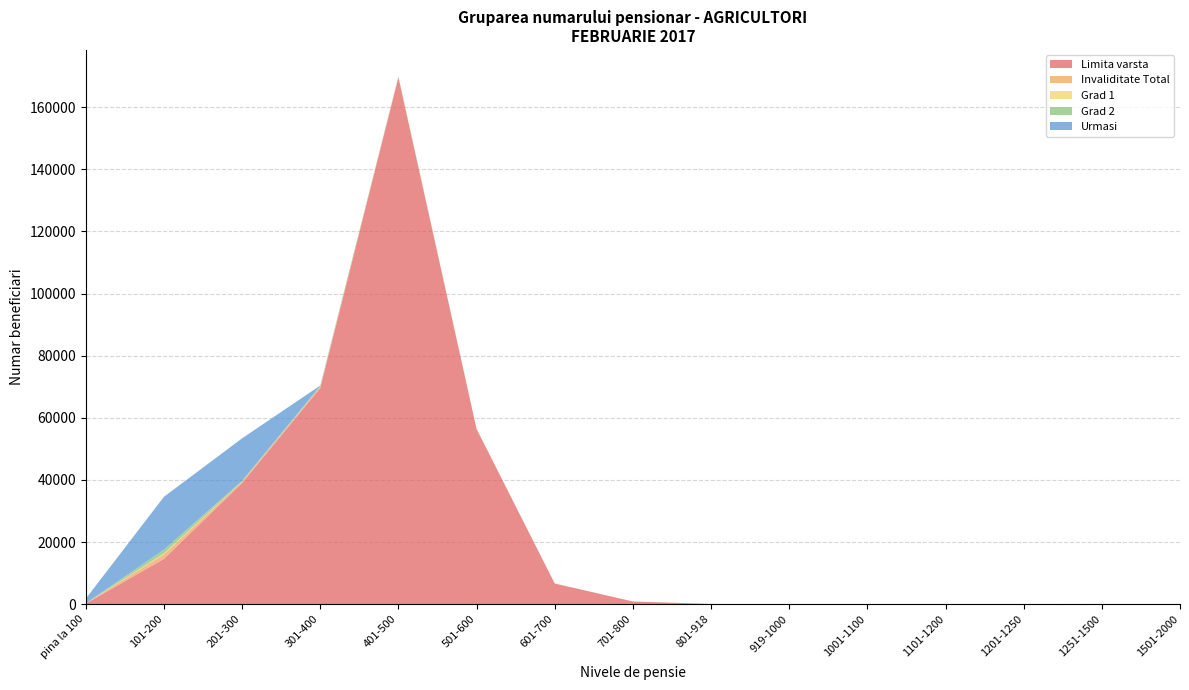

Reading left to right, extract all data points from this chart.

Limita varsta: 205	14598	39032	69598	169525	56389	6668	890	93	18	11	4	1	3	2
Invaliditate Total: 45	1480	357	334	185	33	3	0	0	1	0	0	0	0	0
Grad 1: 11	266	26	14	12	0	0	0	0	0	0	0	0	0	0
Grad 2: 34	1214	331	320	173	33	3	0	0	1	0	0	0	0	0
Urmasi: 1478	17019	13646	119	16	4	0	0	0	0	0	0	0	0	0